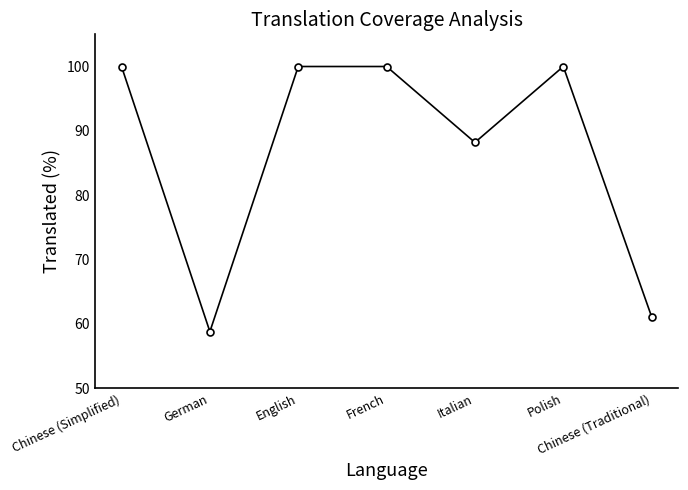

Which category has the lowest value across all series?

German